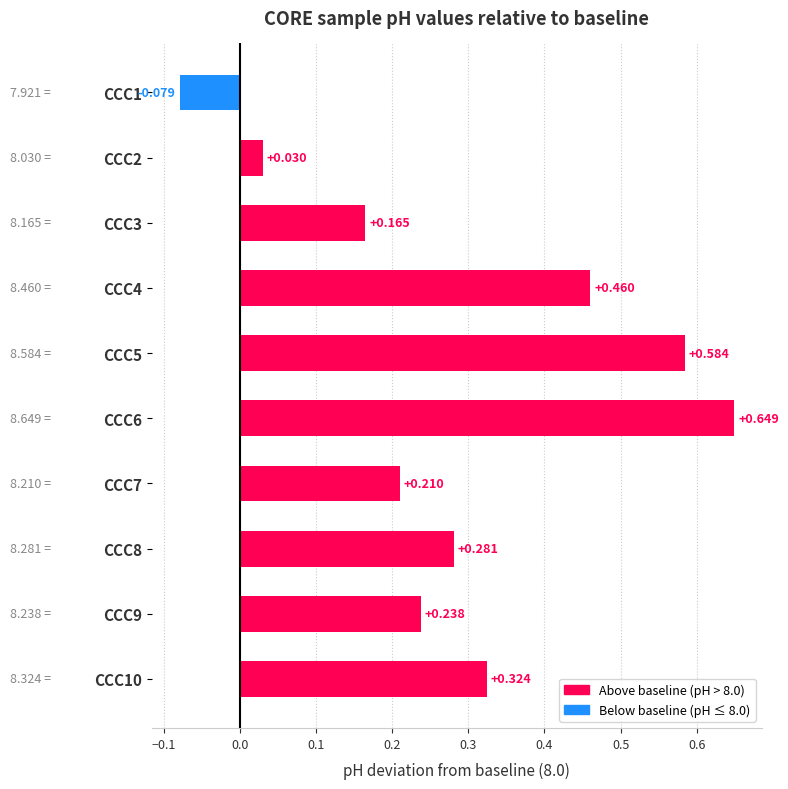

Where is the data nearest to the value 0?

CCC2